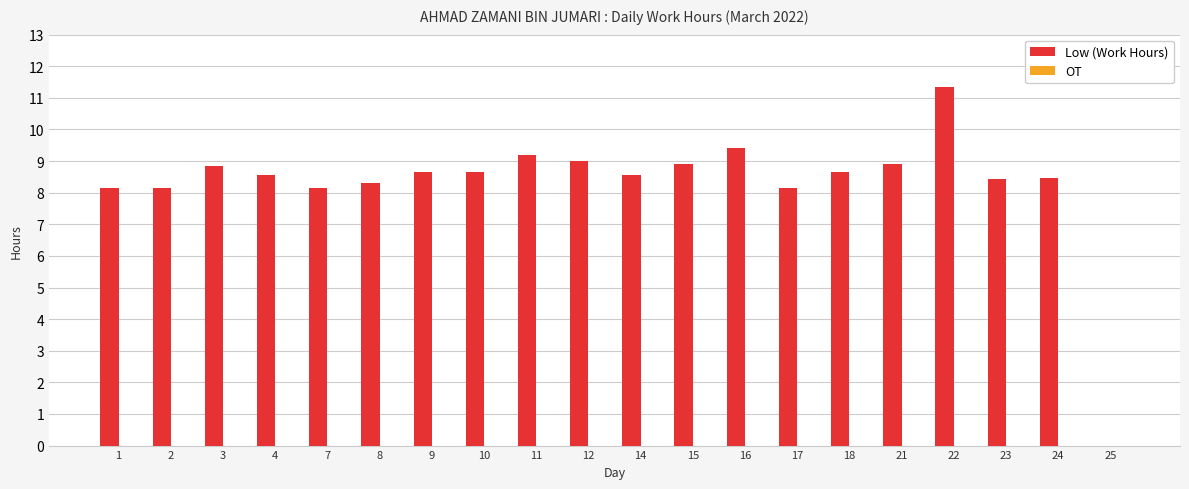

What is the sum of all values?

166.5